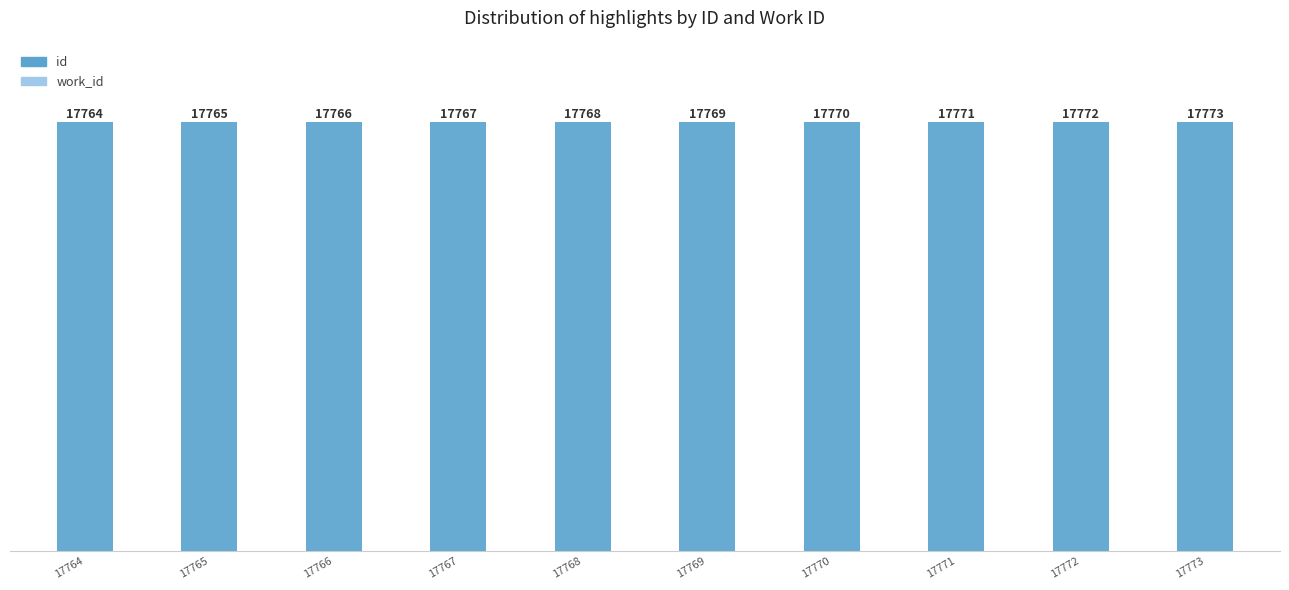

What is the value of the 5th bar from the left?

17768